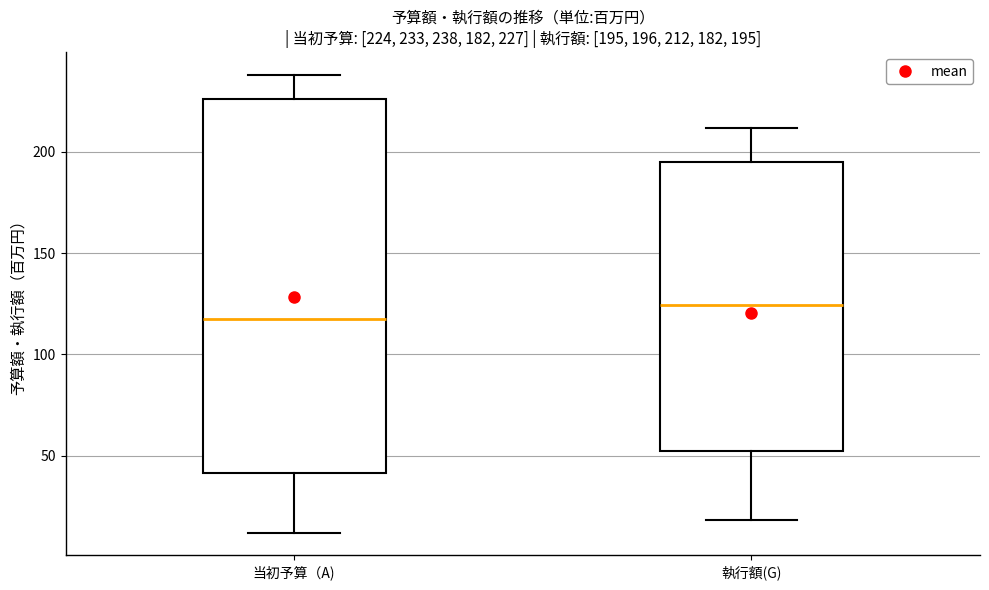

Which box is the tallest, from its lower edge to its upper edge?

当初予算（A)